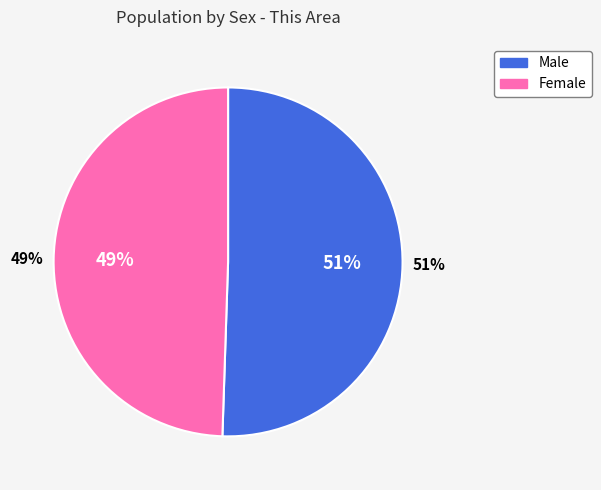

To the nearest percent, what portion does Female represent?

49%